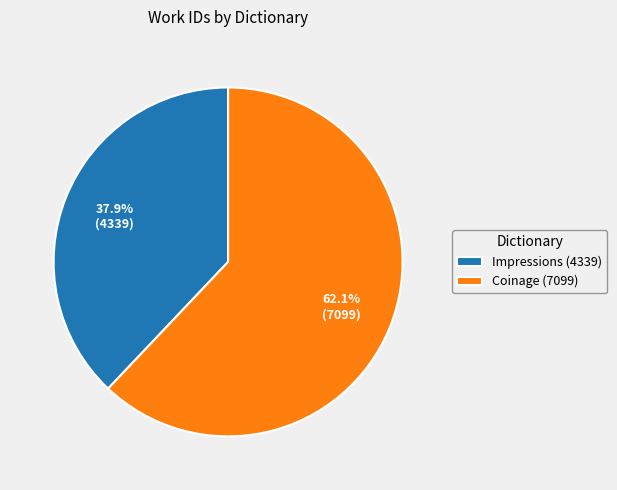

Does any single category account for the majority?

Yes